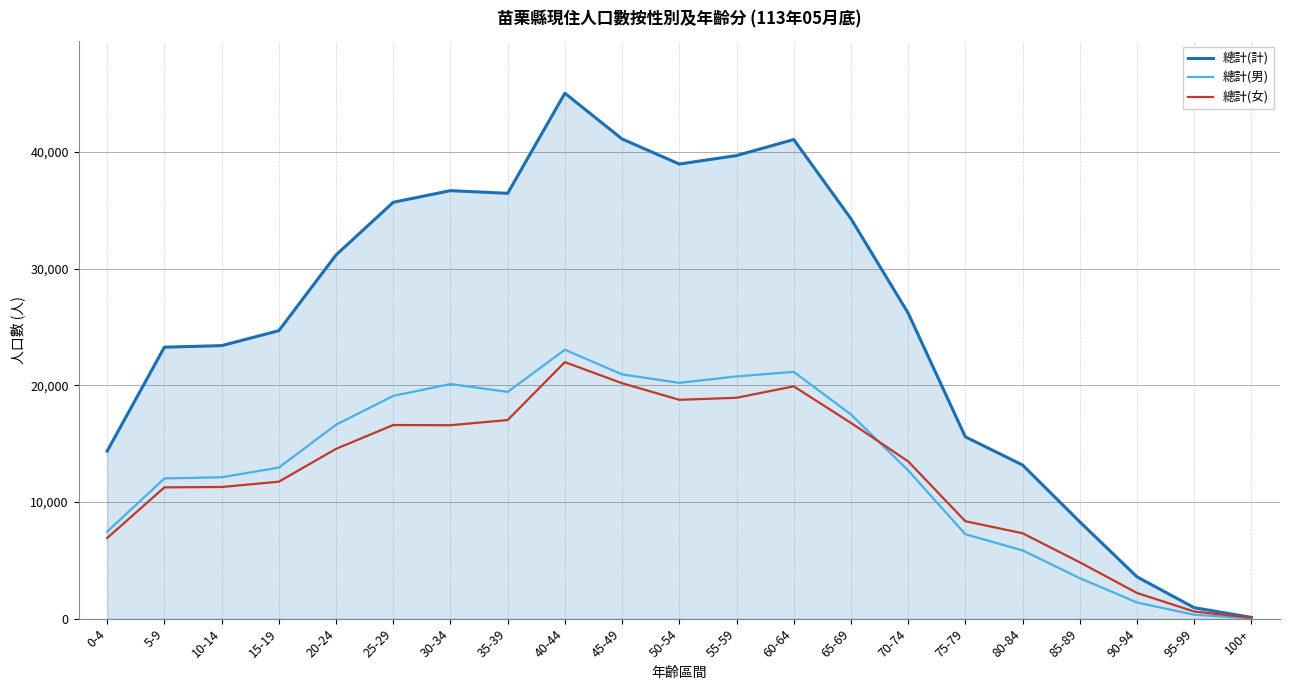

What is the difference between the maximum and minimum values in the 總計(男) series?

23020